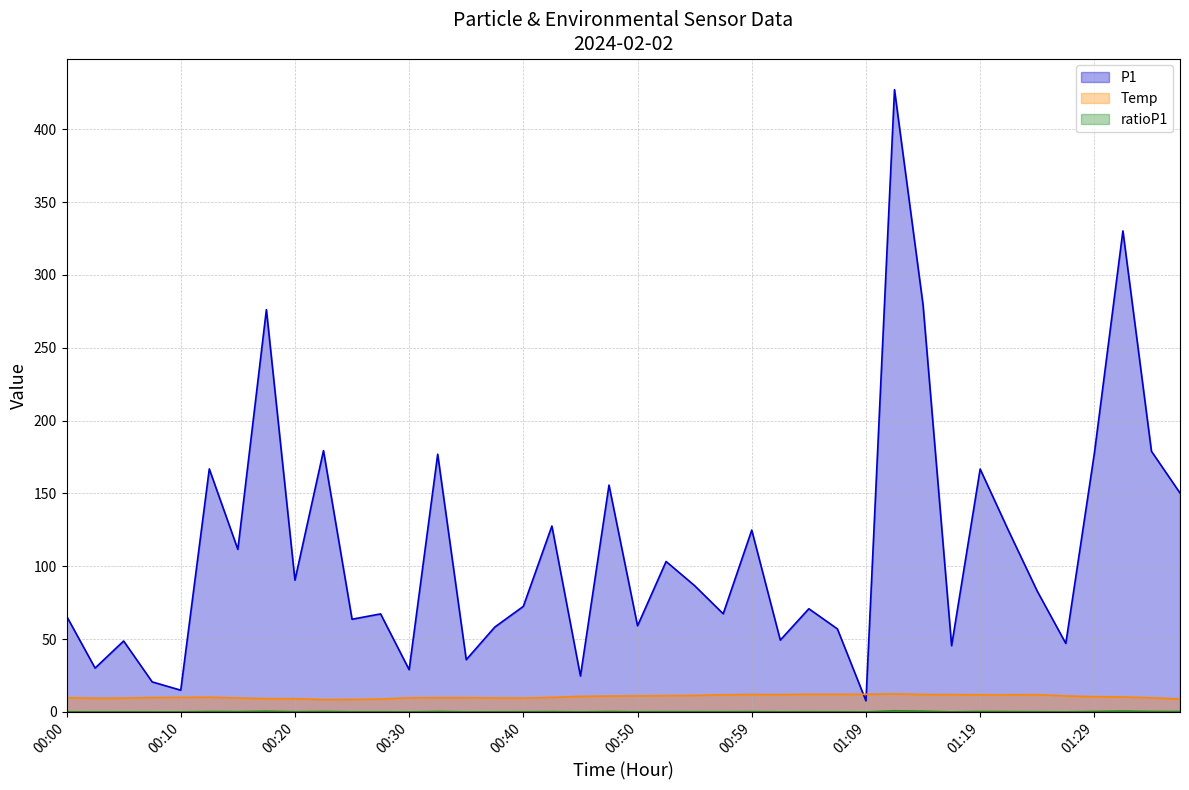

What is the average value of the P1 series?

111.3